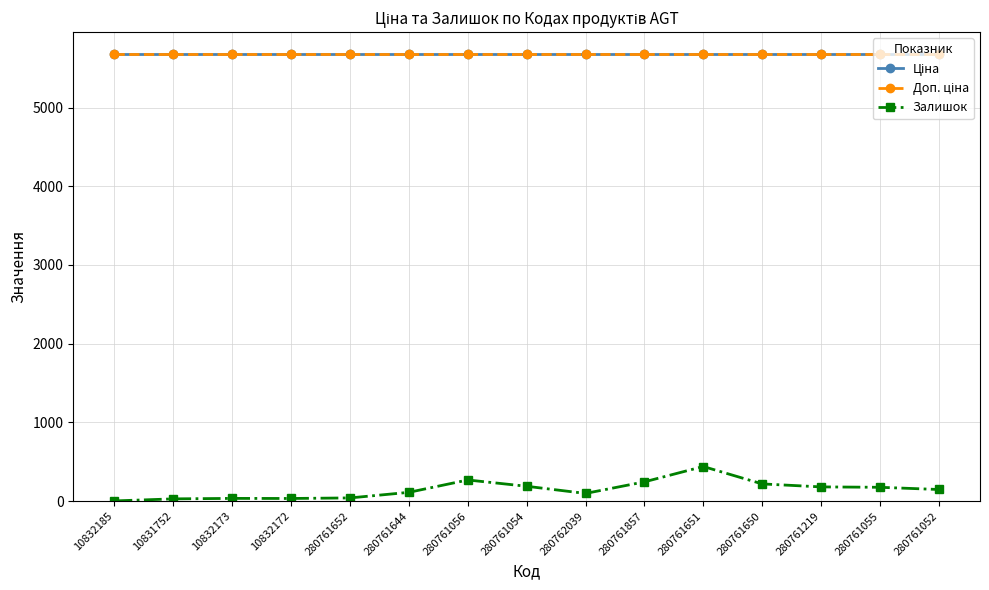

The value of Ціна at 280762039 is 8624.9. True or false?

False